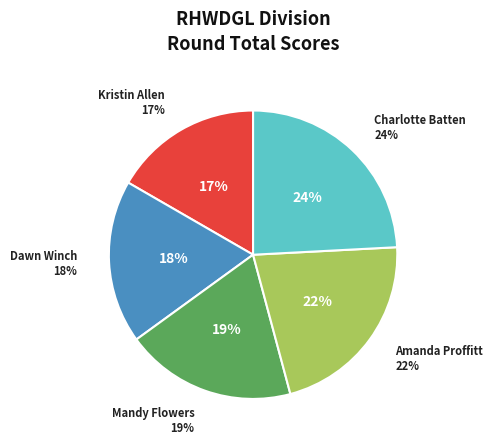

Count the number of slices in the pie.

5